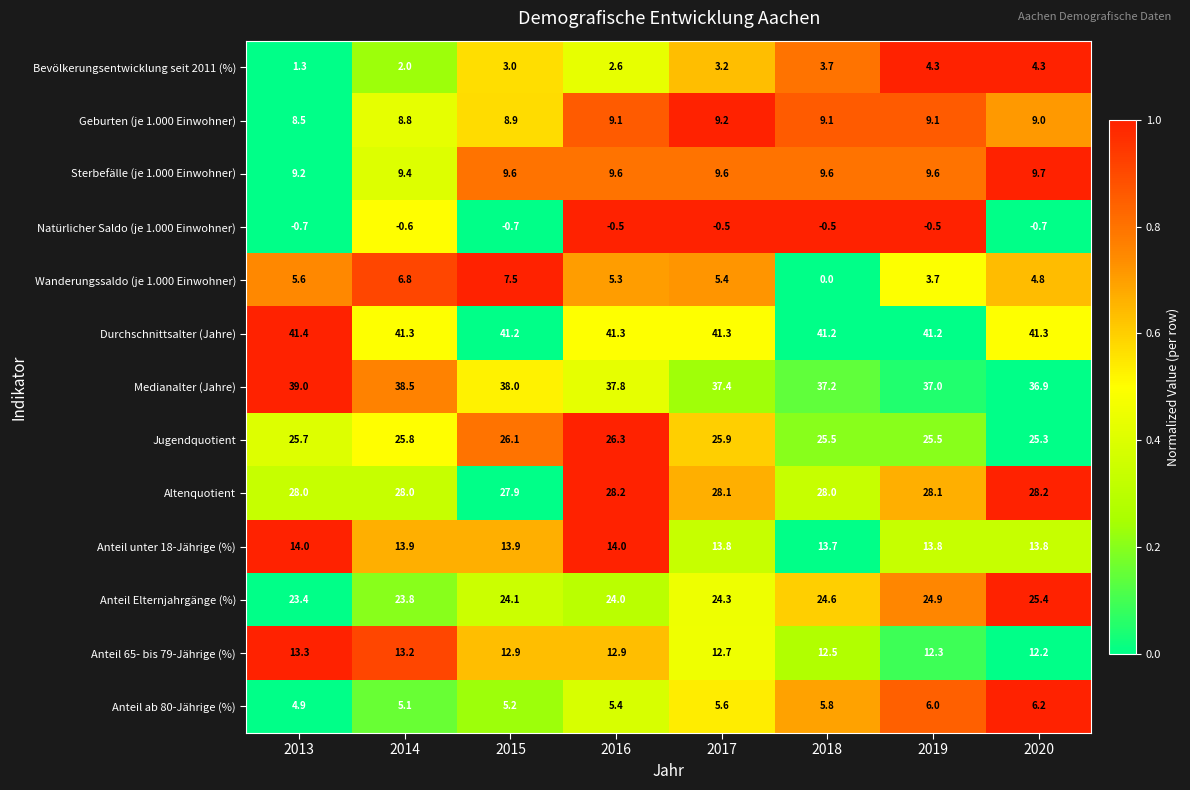

At which category does the chart reach its peak across all series?

2013